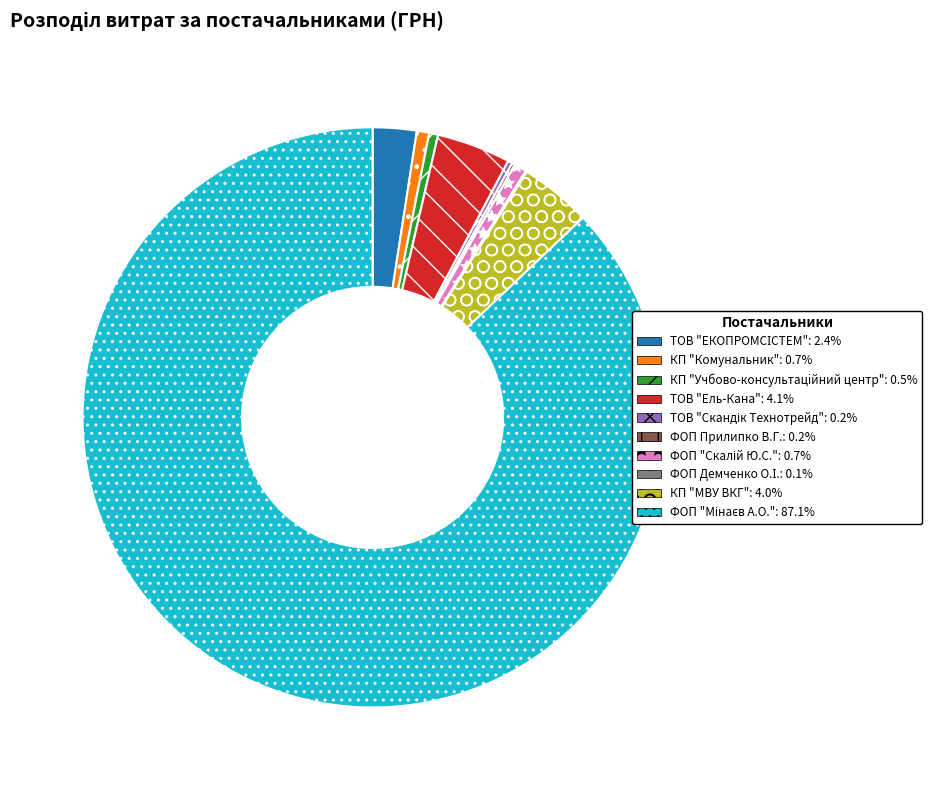

Combined, do КП "Учбово-консультацiйний центр": 0.5% and ТОВ "Ель-Кана": 4.1% account for over 50%?

No